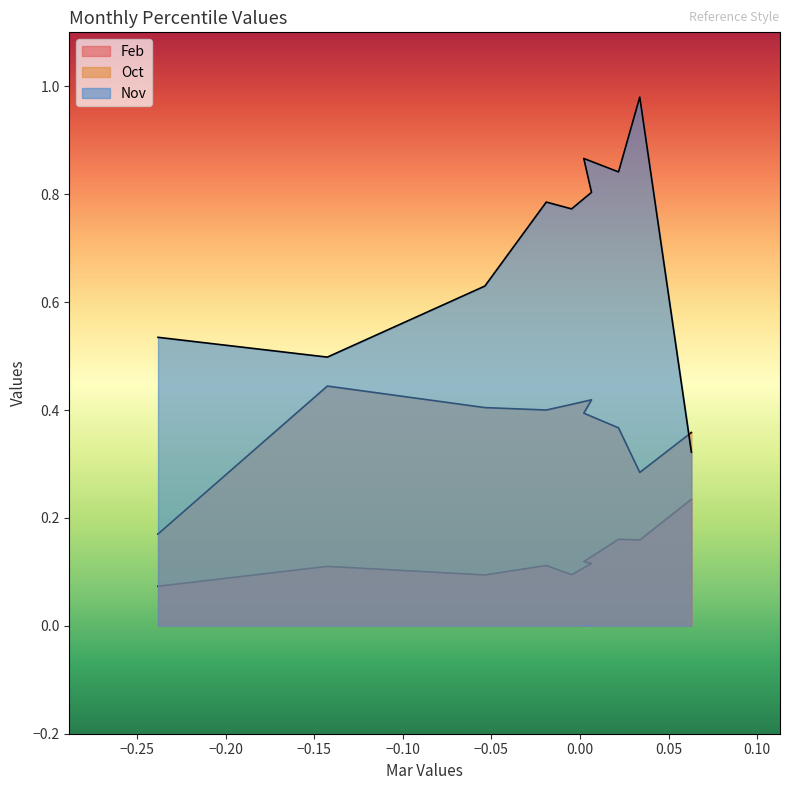

How many intersections are there between Oct and Nov?

1